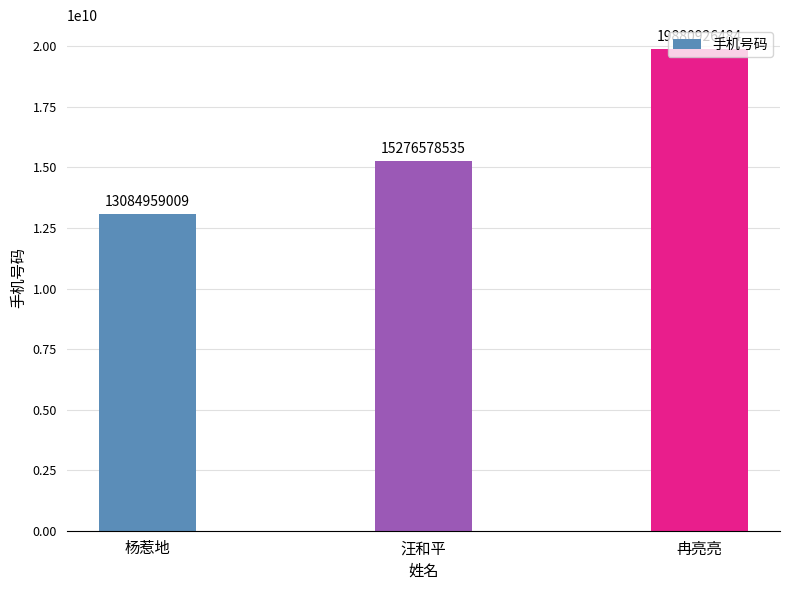

What is the difference between the maximum and minimum values?

6795967475